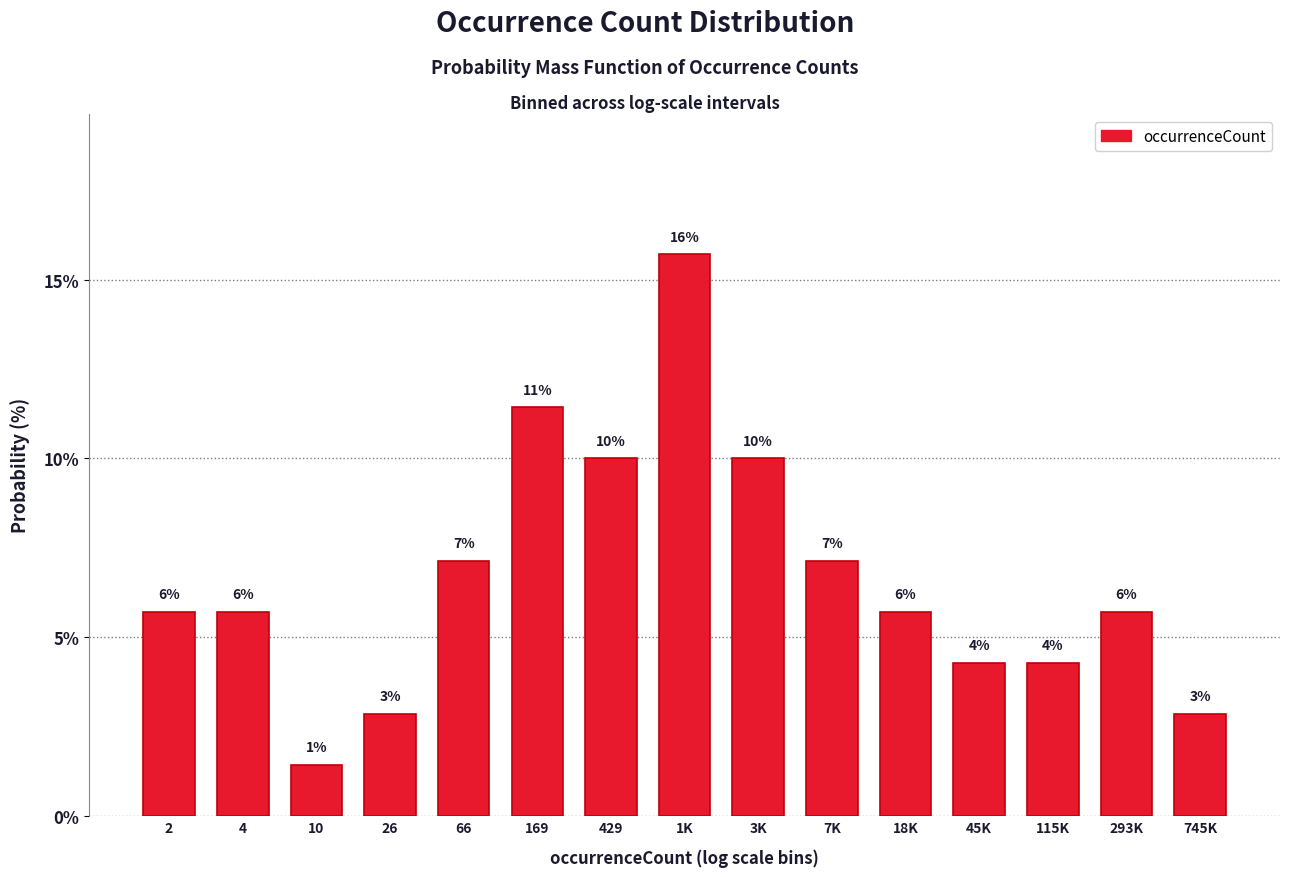

Are the bars horizontal?

No